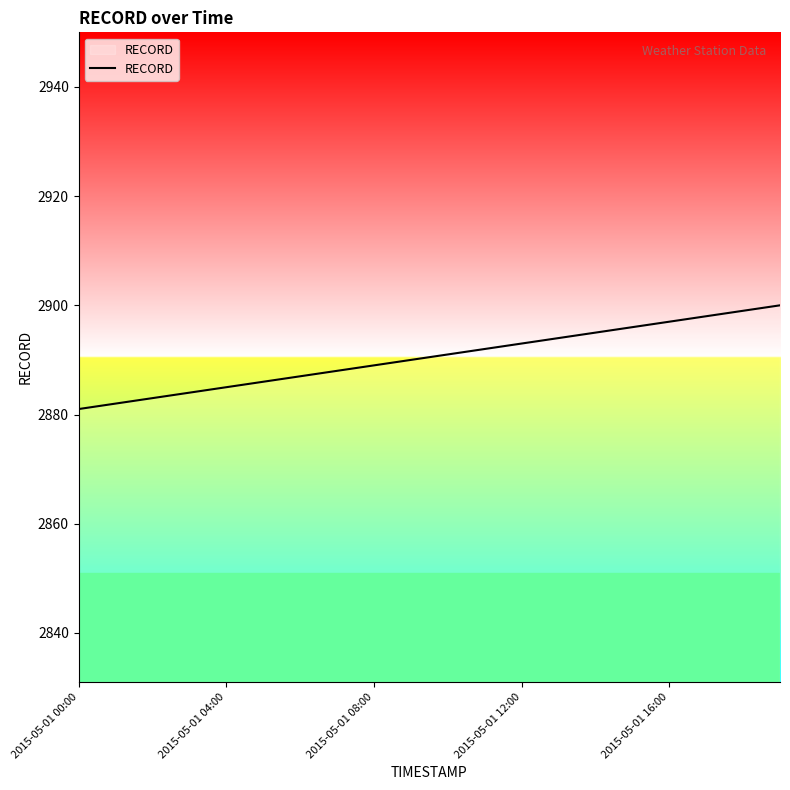

What is the maximum value shown in the chart?

2900